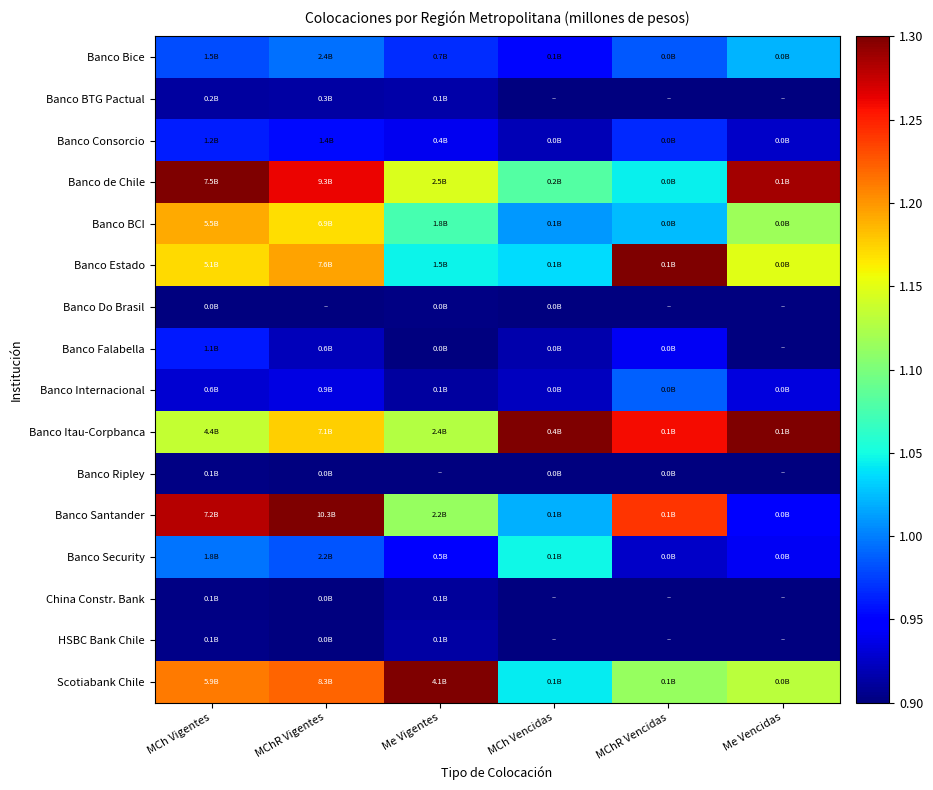

What is the difference between the highest and lowest values at MChR Vigentes?

0.4